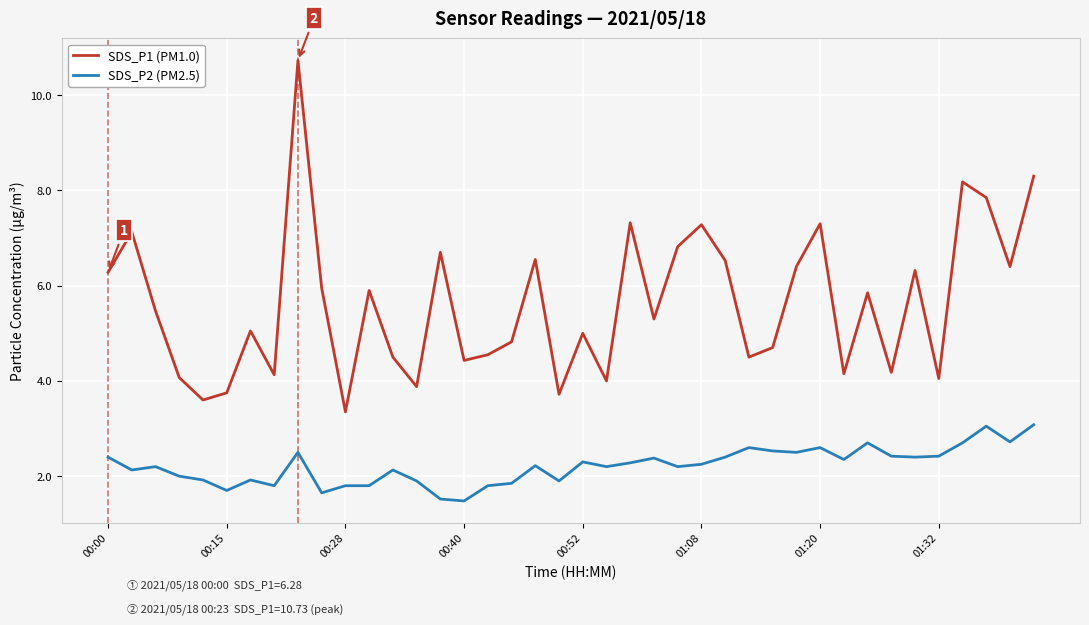

Which series has the widest spread of values?

SDS_P1 (PM1.0)